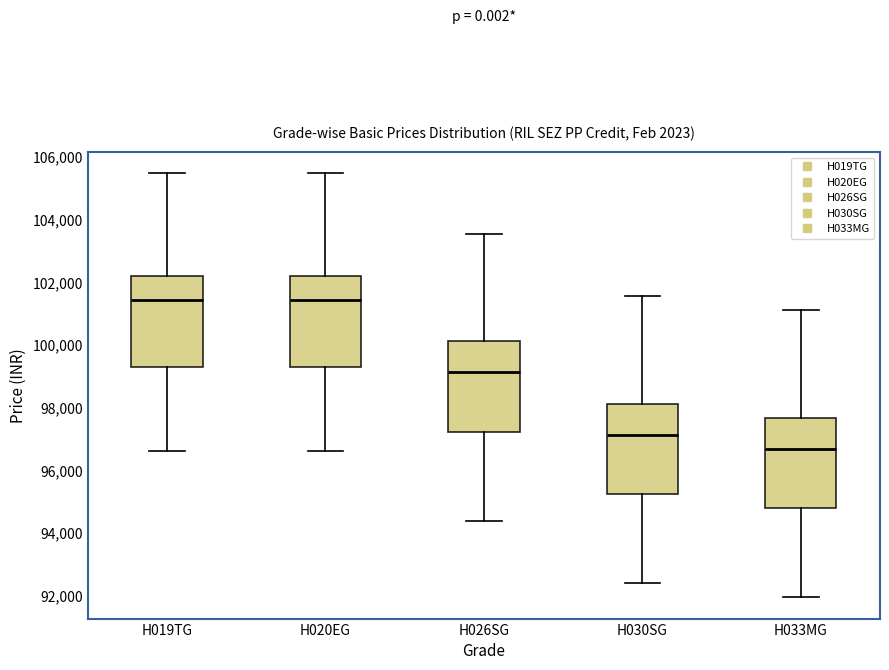

Reading left to right, read every box against the y-axis: the position of its median line, the range the box covers, and the ends of its whiskers. The values are not printed on the chart, so give them approximately, as read against the axis.

H019TG: median 101400, box 99200 to 102200, whiskers 96600 to 105400
H020EG: median 101400, box 99200 to 102200, whiskers 96600 to 105400
H026SG: median 99200, box 97200 to 100200, whiskers 94400 to 103600
H030SG: median 97200, box 95200 to 98200, whiskers 92400 to 101600
H033MG: median 96600, box 94800 to 97600, whiskers 92000 to 101200